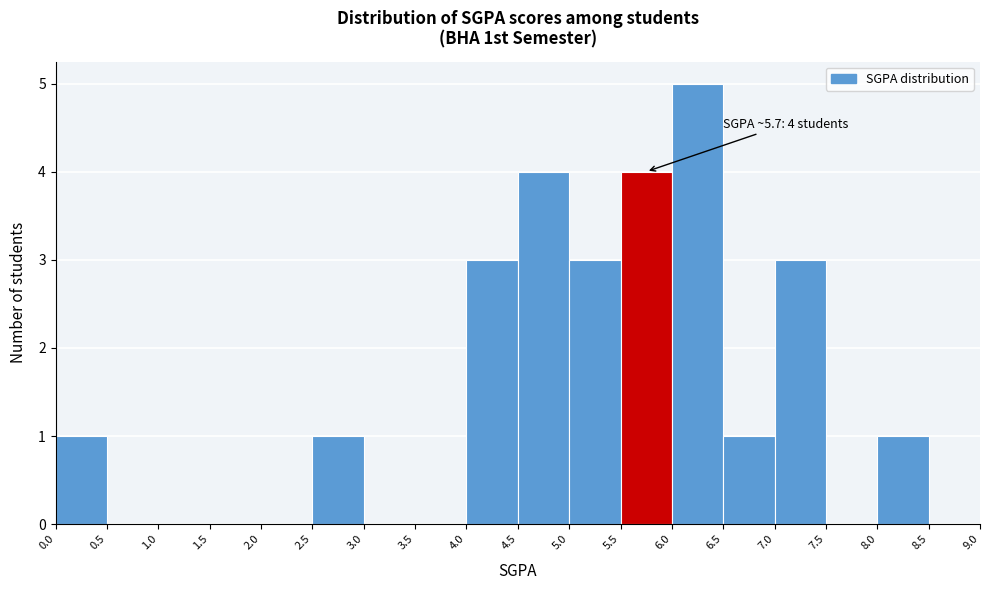

Which range on the x-axis has the tallest bar?

6.0 to 6.5